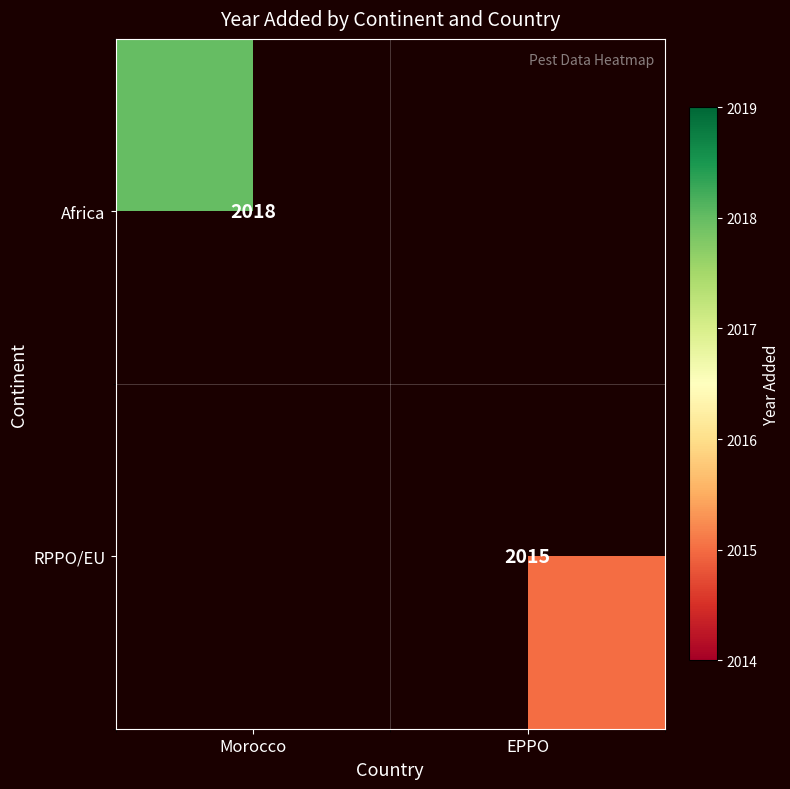

The RPPO/EU series shows 2015 at EPPO. True or false?

True